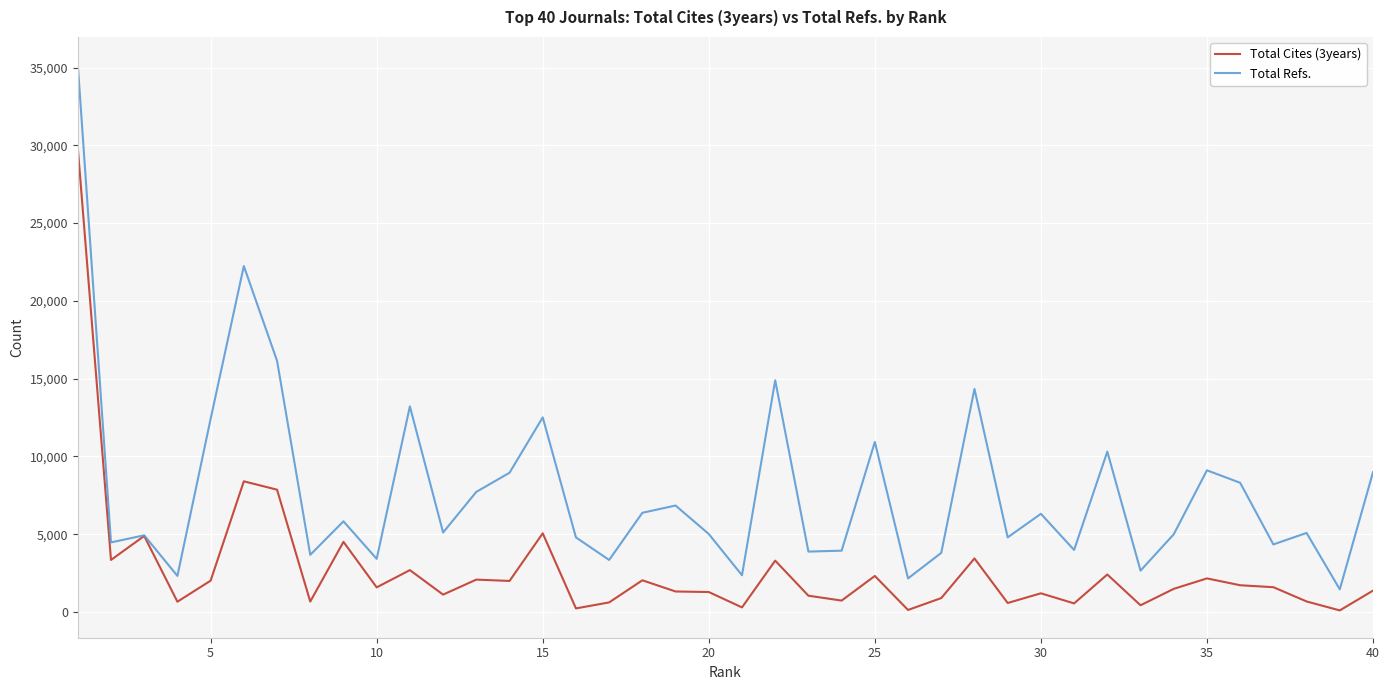

What is the lowest value of the Total Refs. series?

1459